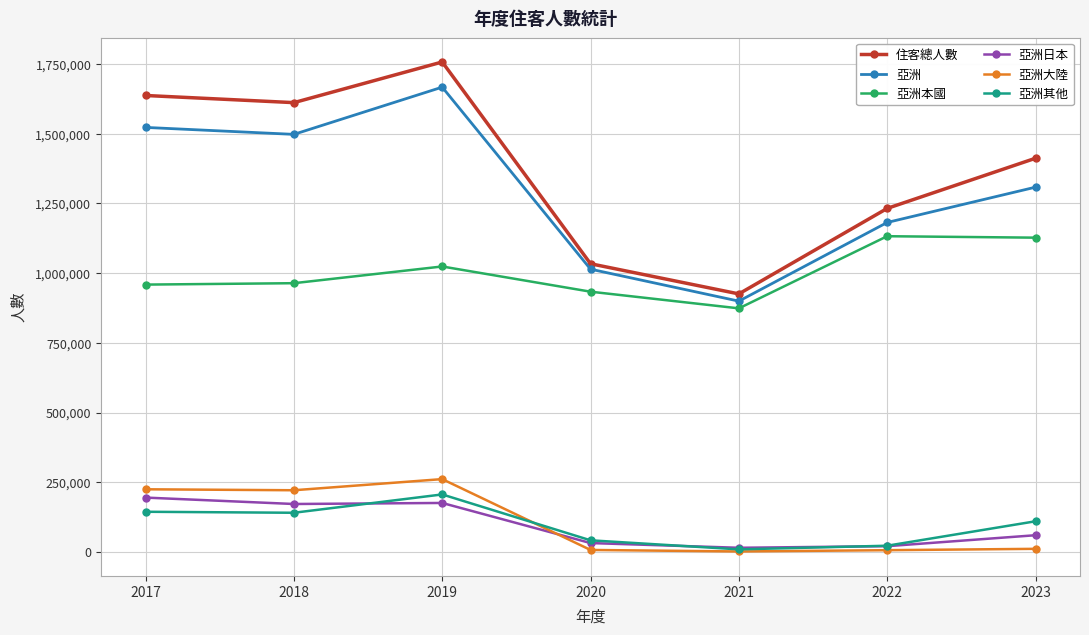

True or false: 亞洲 has more than 1 interior local peaks.

False